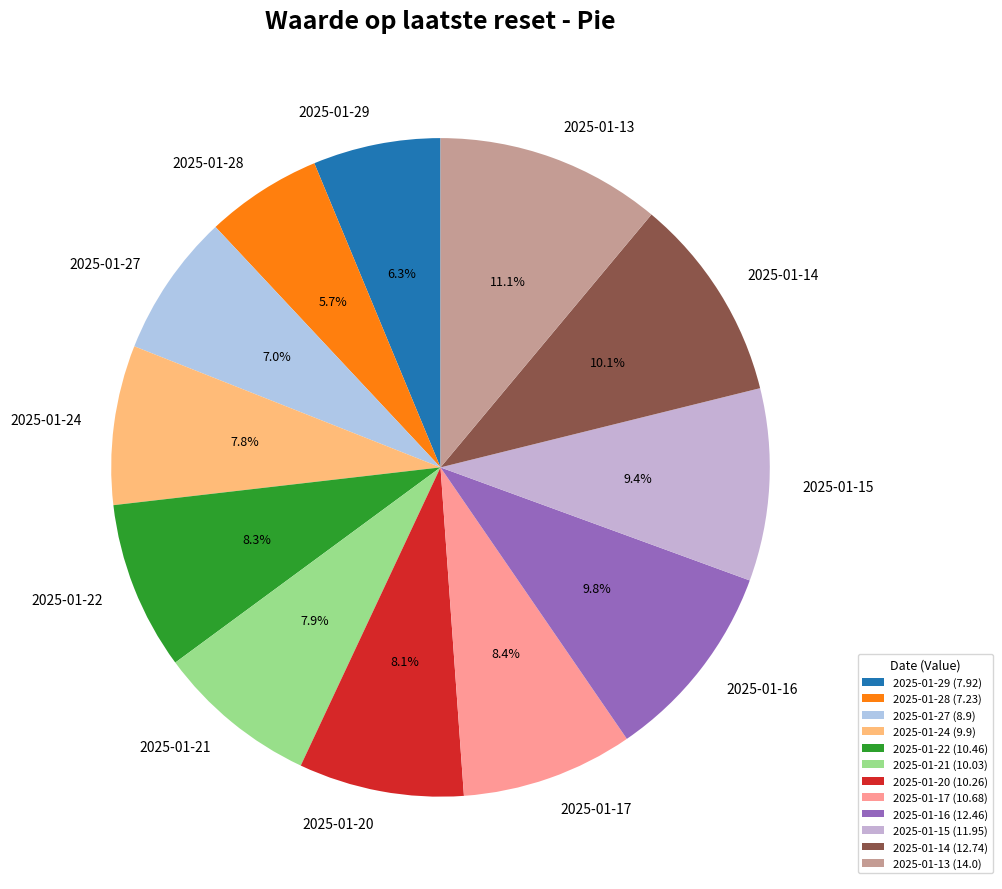

True or false: 2025-01-22 accounts for 1% of the total.

False